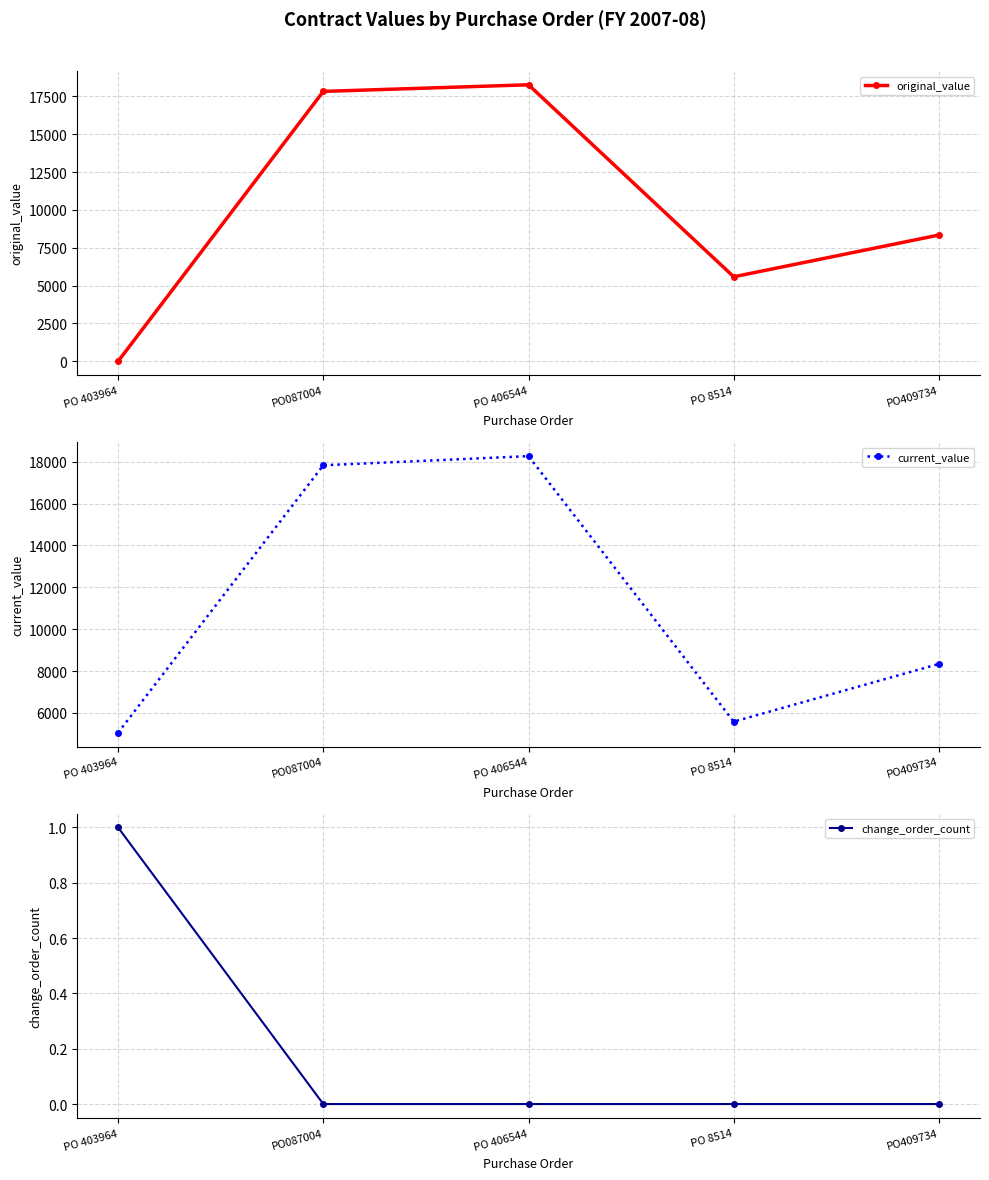

List the labels in order of change_order_count value, largest first.

PO 403964, PO087004, PO 406544, PO 8514, PO409734